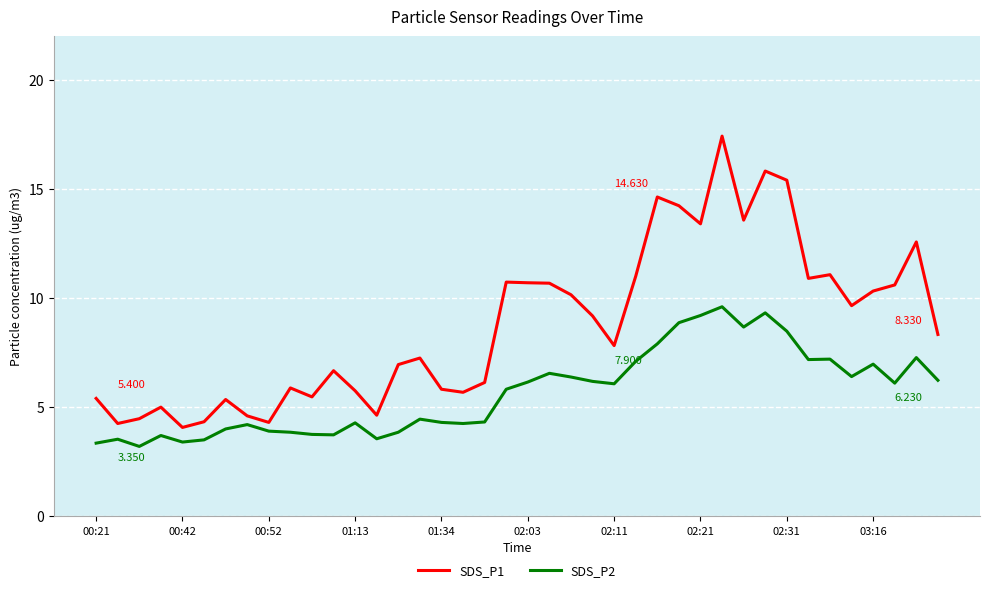

Does the chart have visible grid lines?

Yes